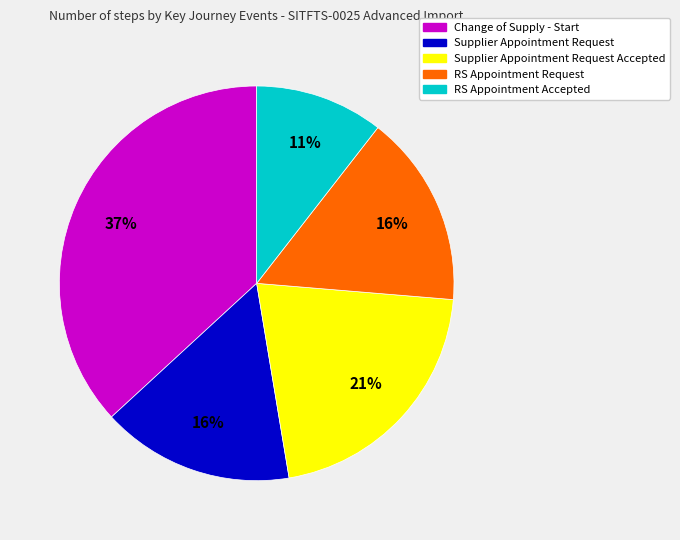

Does any single category account for the majority?

No